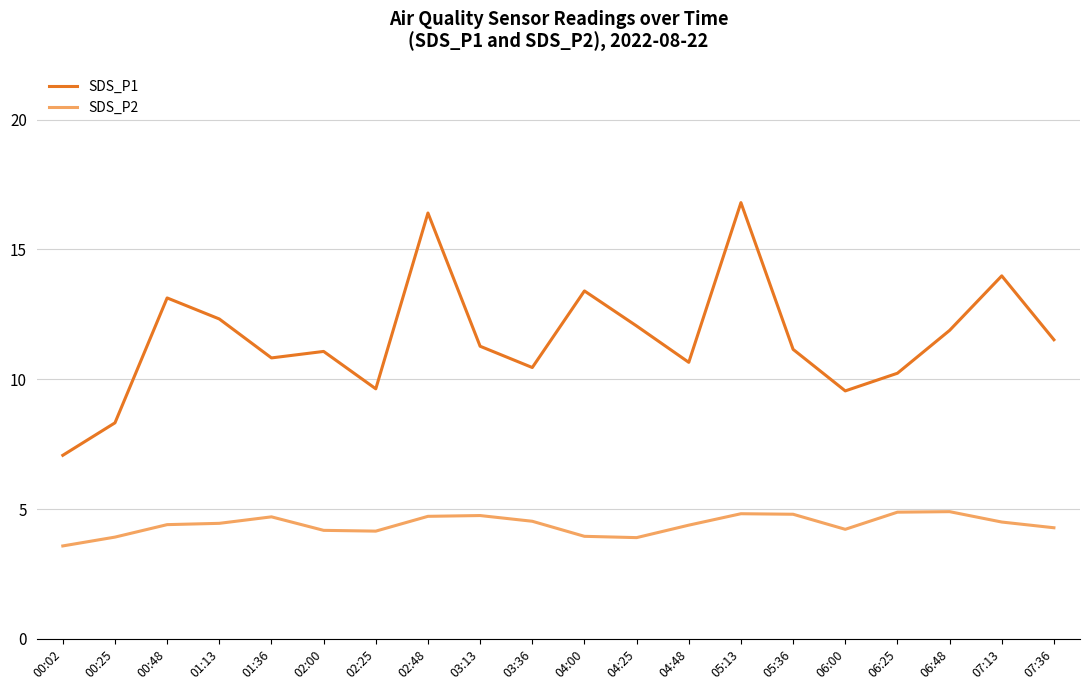

True or false: SDS_P2 and SDS_P1 intersect in this chart.

False